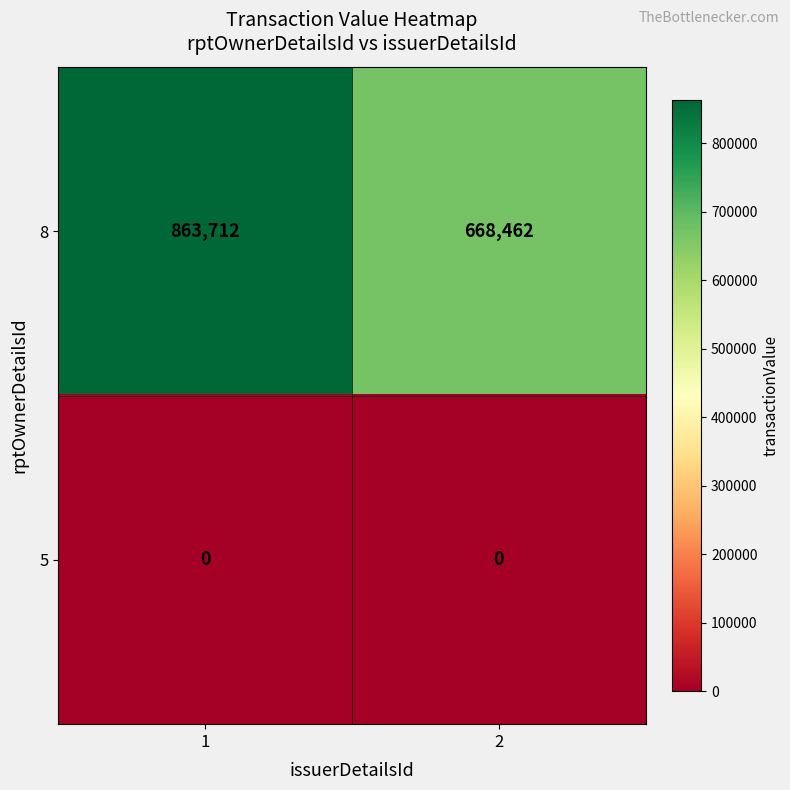

What is the greatest value displayed?

863712